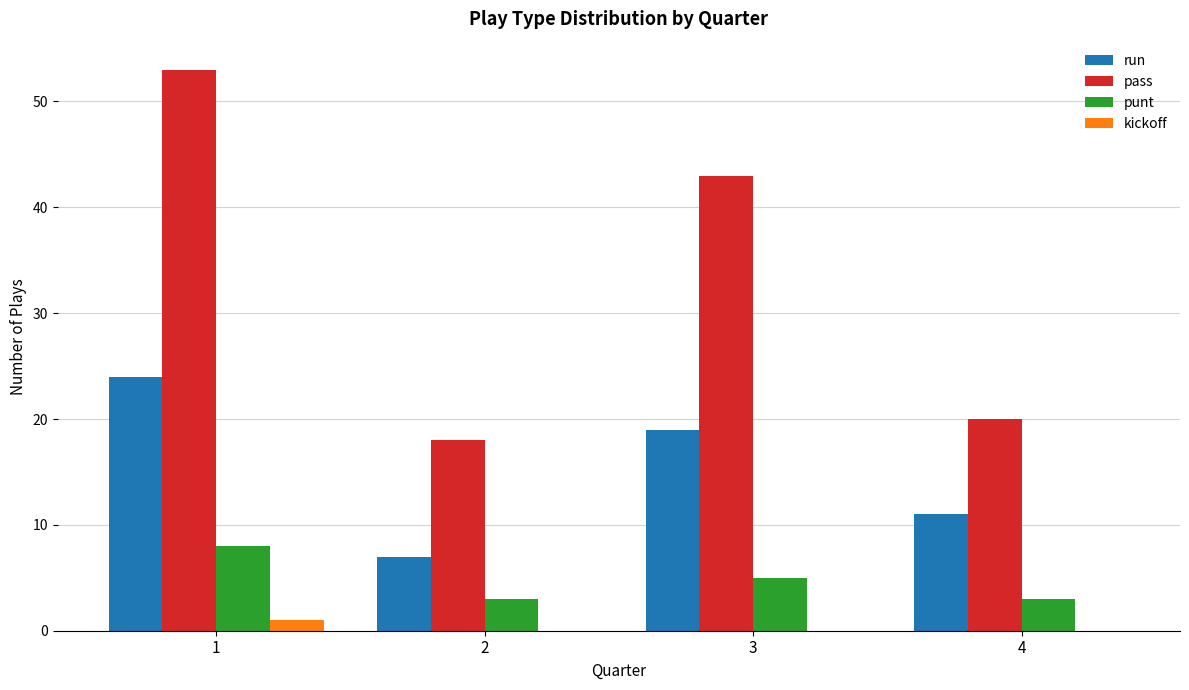

How many series are shown in this chart?

4